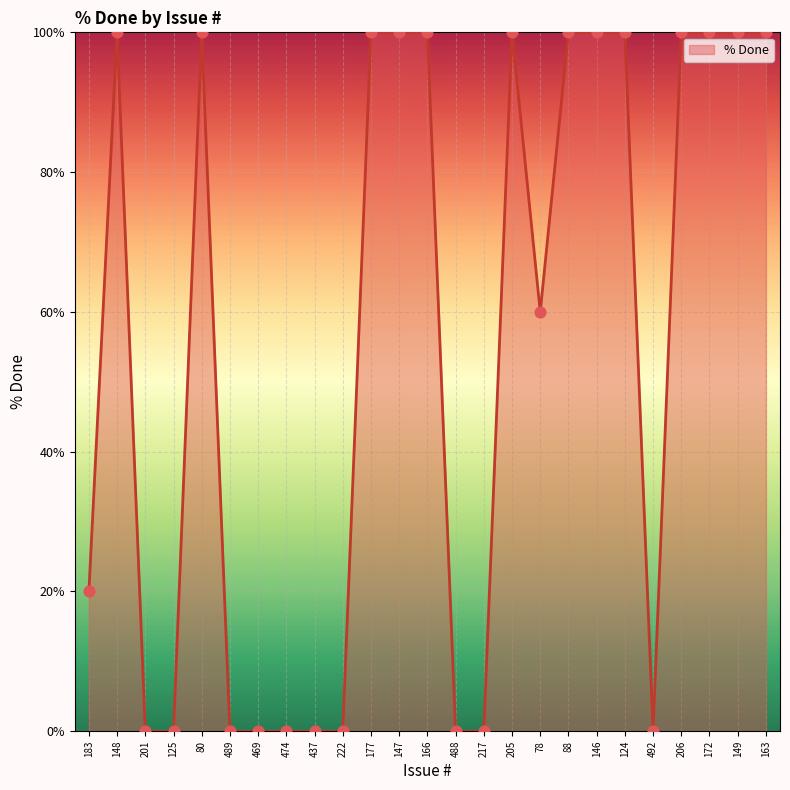

Between 148 and 492, which is larger?

148